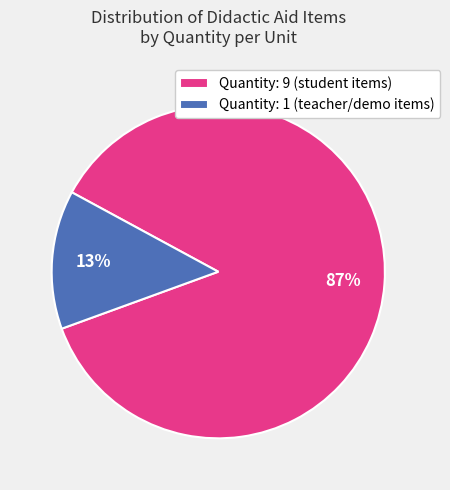

The Quantity: 1 (teacher/demo items) slice represents 13% of the pie. True or false?

True